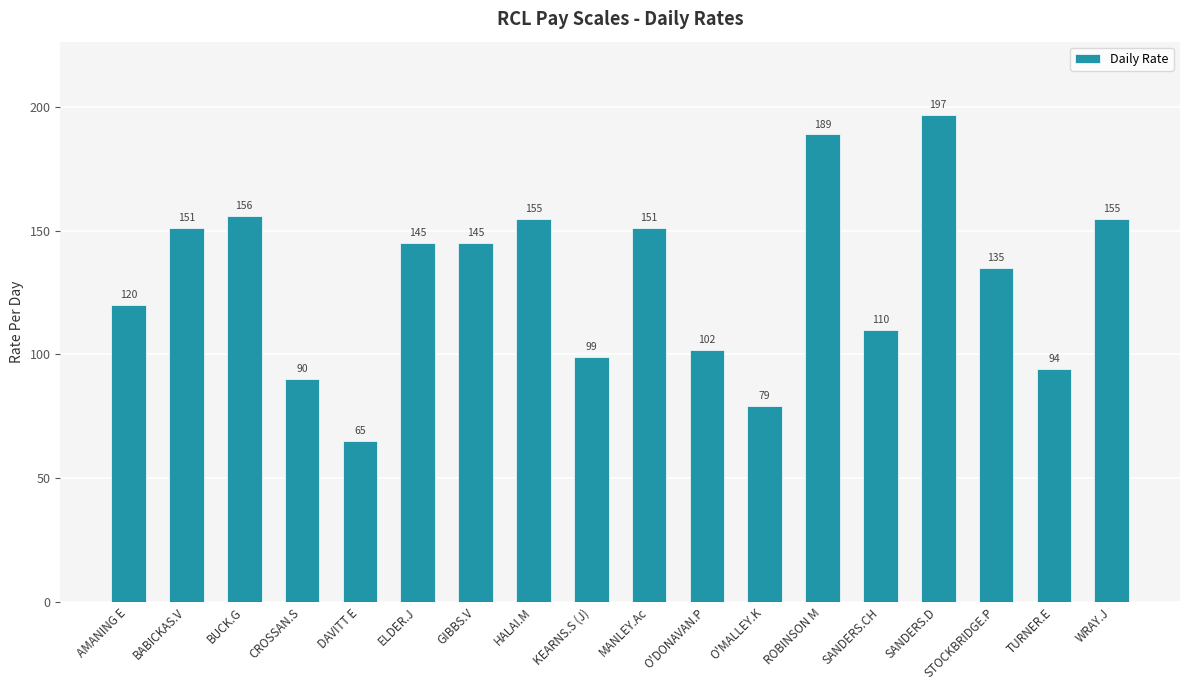

What is the difference between the values at TURNER.E and WRAY.J?

61